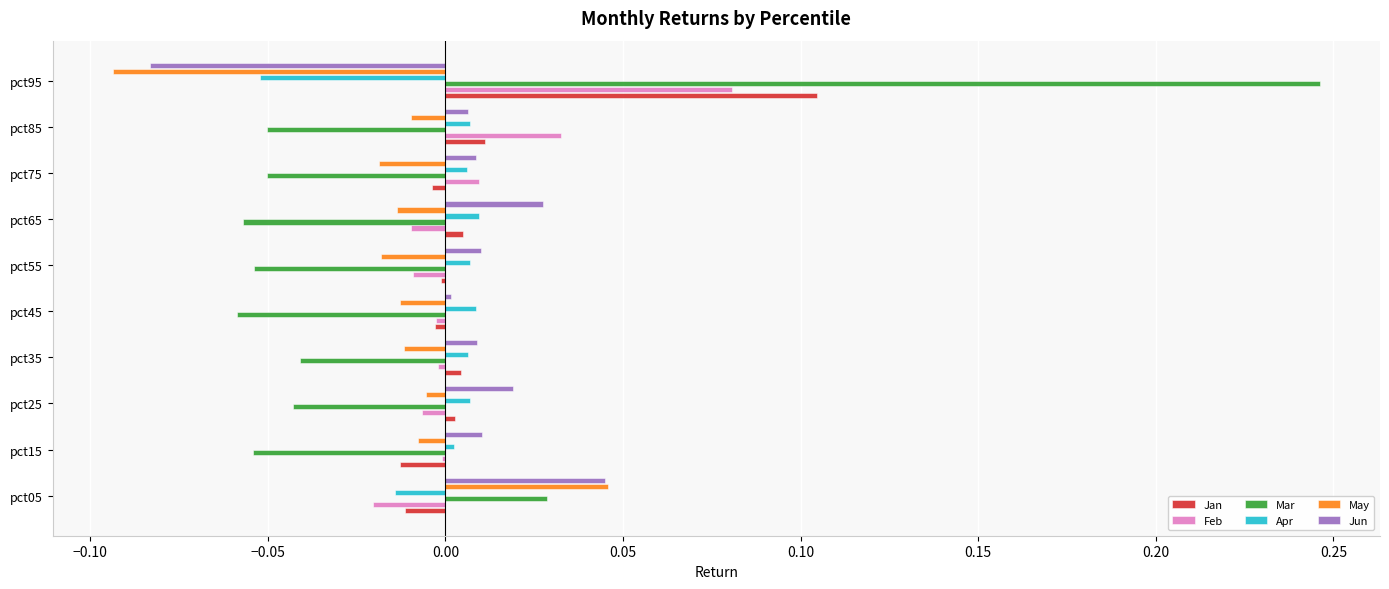

Is the value of May at pct35 greater than the value of Mar at pct25?

Yes